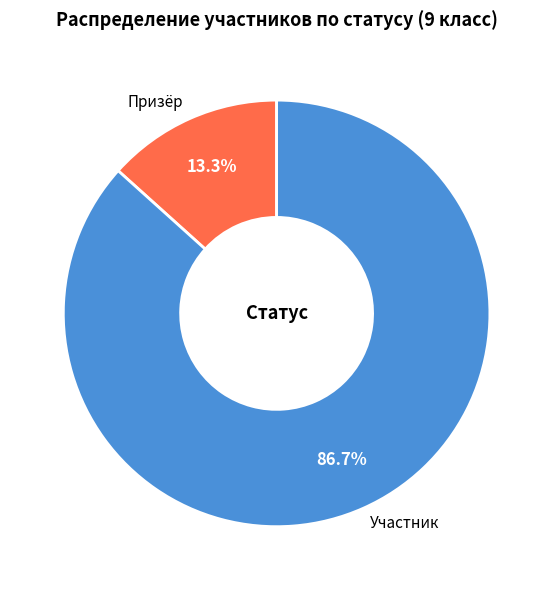

What percentage is the Участник slice, to the nearest percent?

87%